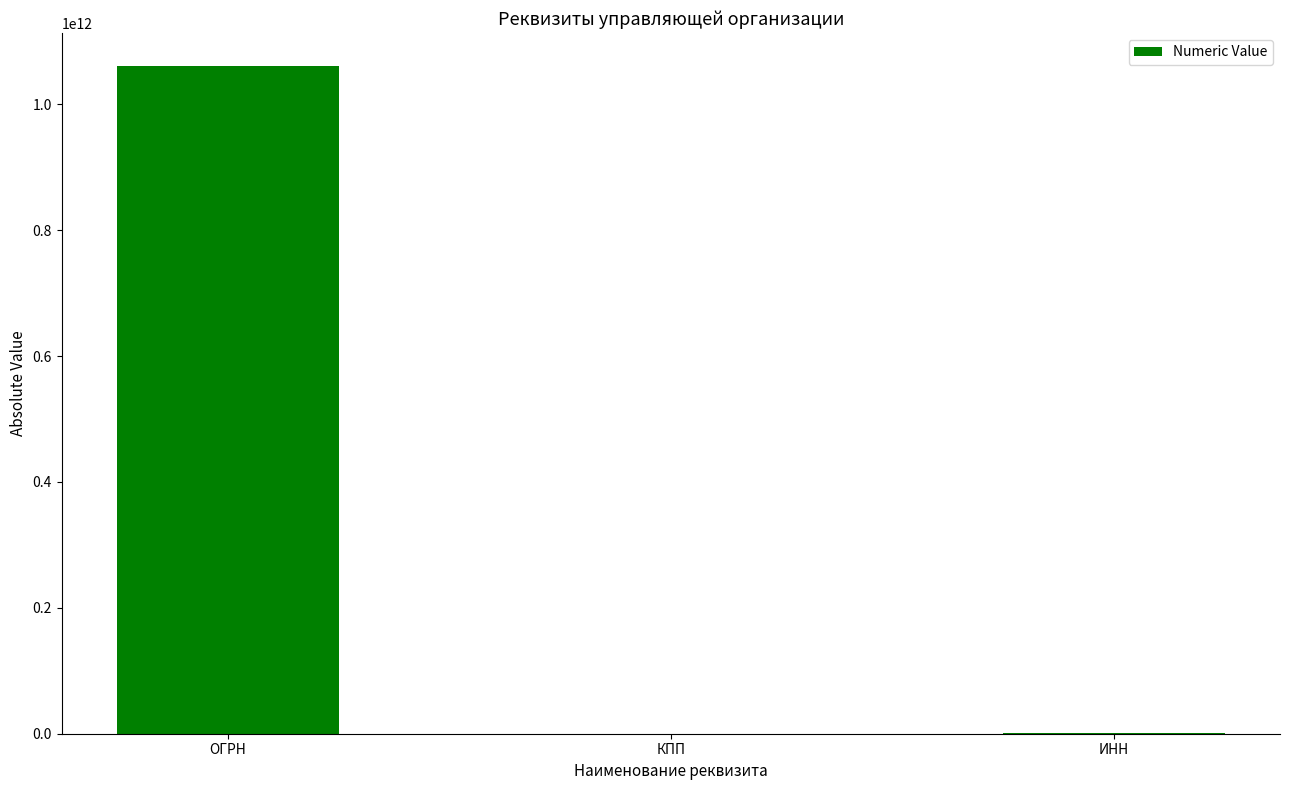

What is the greatest value displayed?

1060561002897